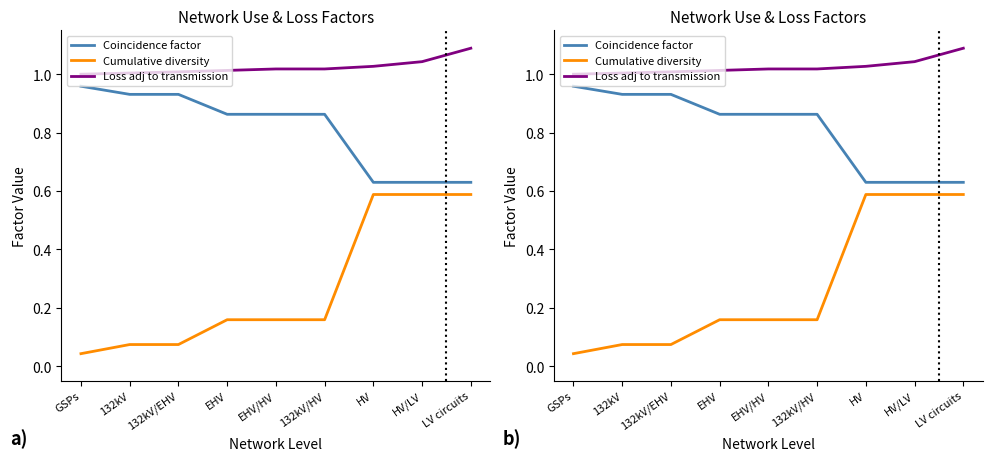

Rank the series by their maximum value, from highest to lowest.

Loss adj to transmission, Coincidence factor, Cumulative diversity